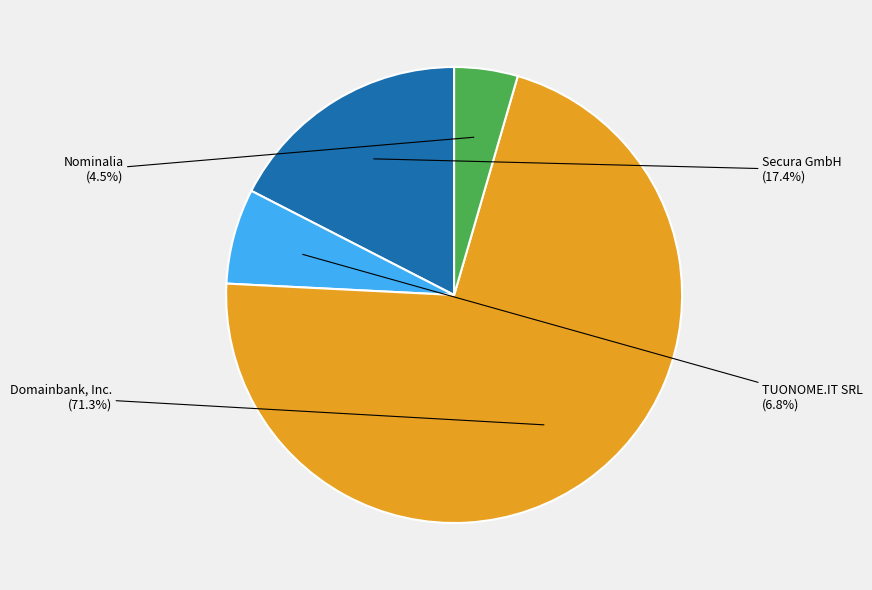

Is there a majority slice in this chart?

Yes